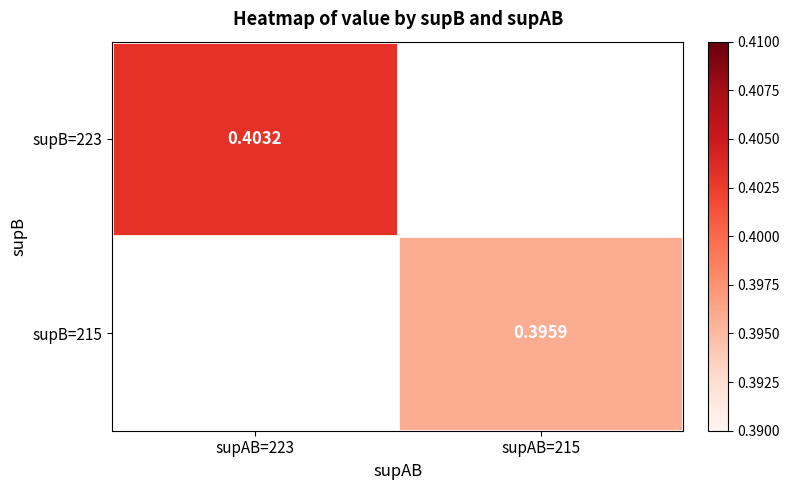

Is the value of supB=223 at supAB=223 greater than the value of supB=215 at supAB=215?

Yes